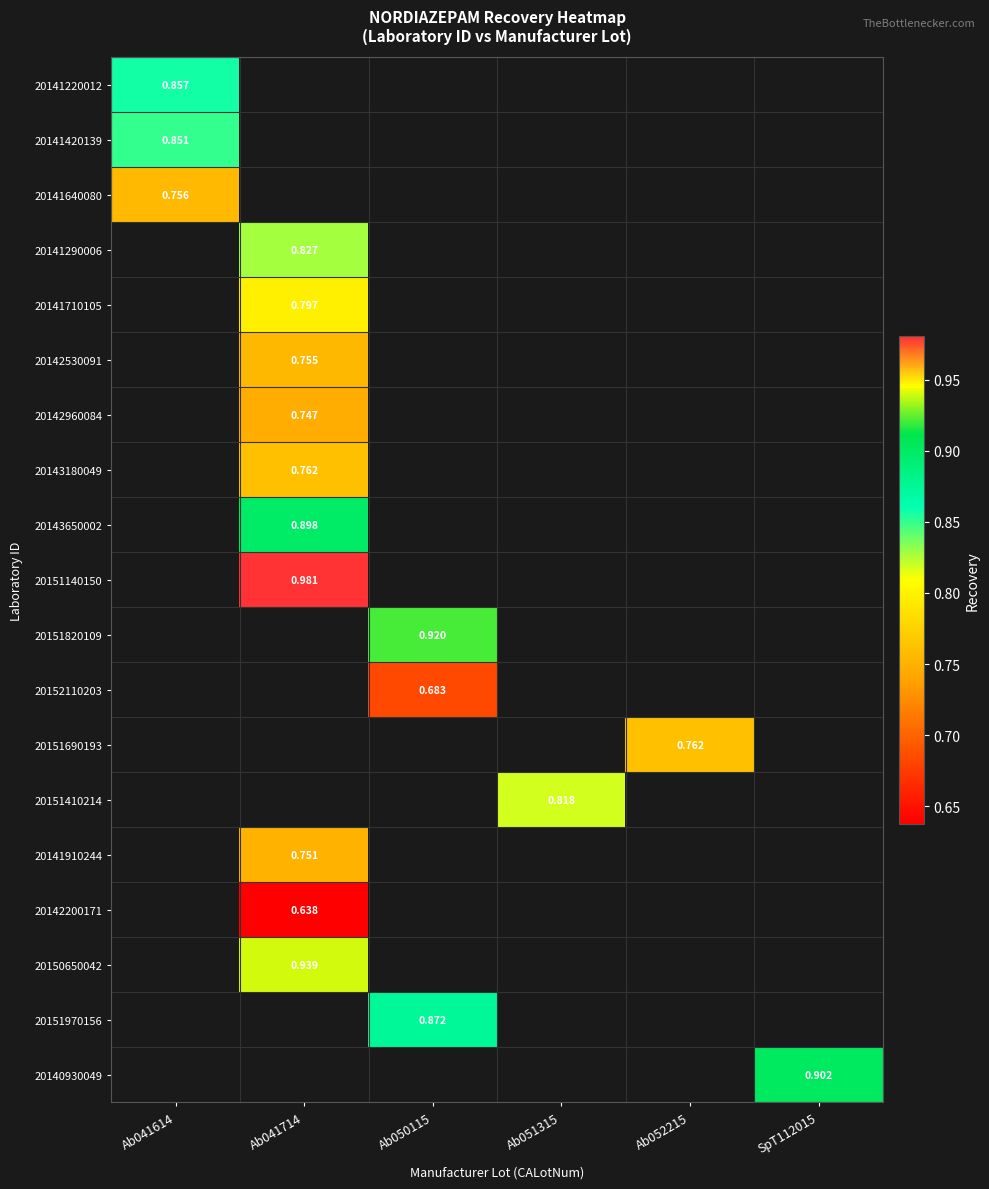

Count the number of categories in the chart.

6